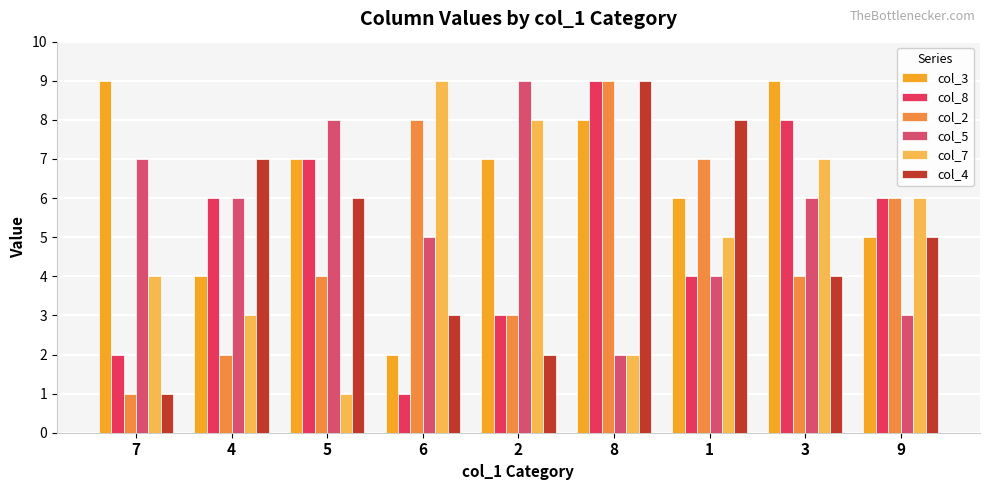

Reading left to right, transcribe all the data shown in this chart.

col_3: 7=9	4=4	5=7	6=2	2=7	8=8	1=6	3=9	9=5
col_8: 7=2	4=6	5=7	6=1	2=3	8=9	1=4	3=8	9=6
col_2: 7=1	4=2	5=4	6=8	2=3	8=9	1=7	3=4	9=6
col_5: 7=7	4=6	5=8	6=5	2=9	8=2	1=4	3=6	9=3
col_7: 7=4	4=3	5=1	6=9	2=8	8=2	1=5	3=7	9=6
col_4: 7=1	4=7	5=6	6=3	2=2	8=9	1=8	3=4	9=5